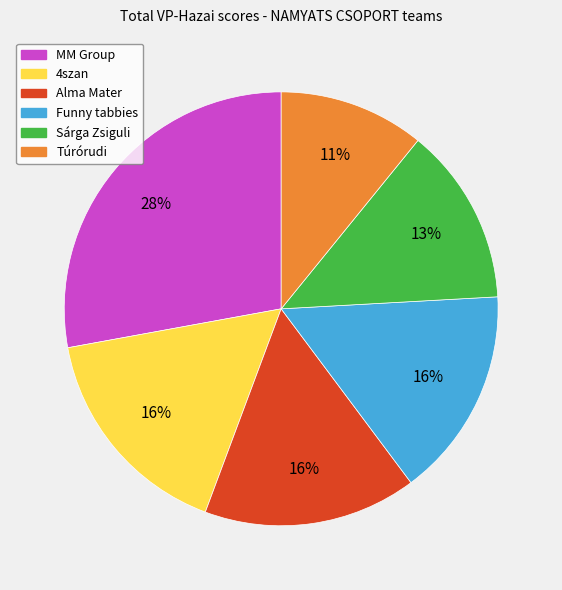

Is there any slice that represents more than half of the pie?

No